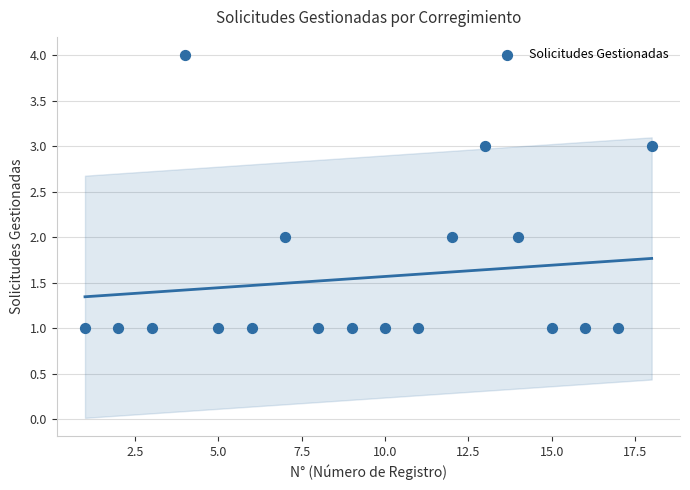

What is the range of Y values (max minus min)?

3